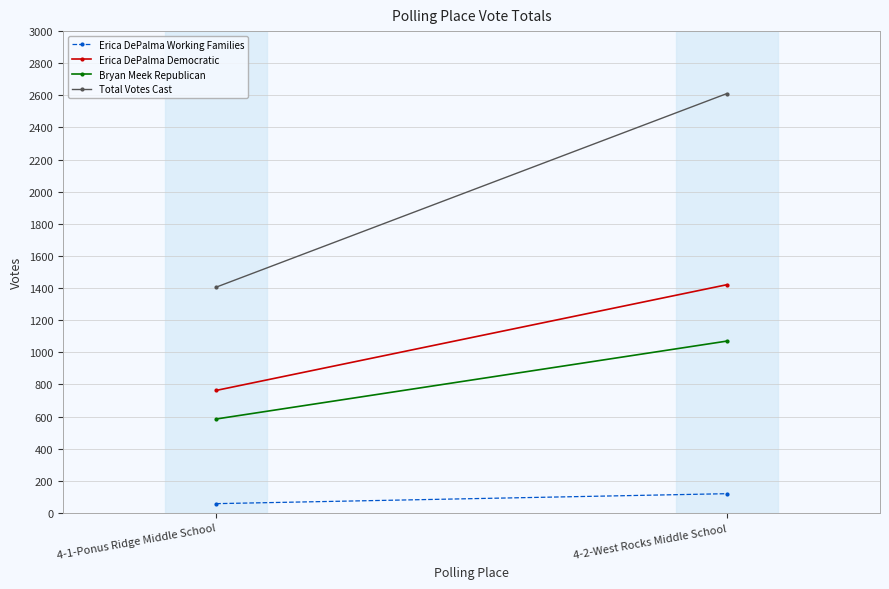

Reading right to left, list all the values displayed in this chart.

Erica DePalma Working Families: 4-2-West Rocks Middle School=120	4-1-Ponus Ridge Middle School=58
Erica DePalma Democratic: 4-2-West Rocks Middle School=1421	4-1-Ponus Ridge Middle School=763
Bryan Meek Republican: 4-2-West Rocks Middle School=1070	4-1-Ponus Ridge Middle School=585
Total Votes Cast: 4-2-West Rocks Middle School=2611	4-1-Ponus Ridge Middle School=1406